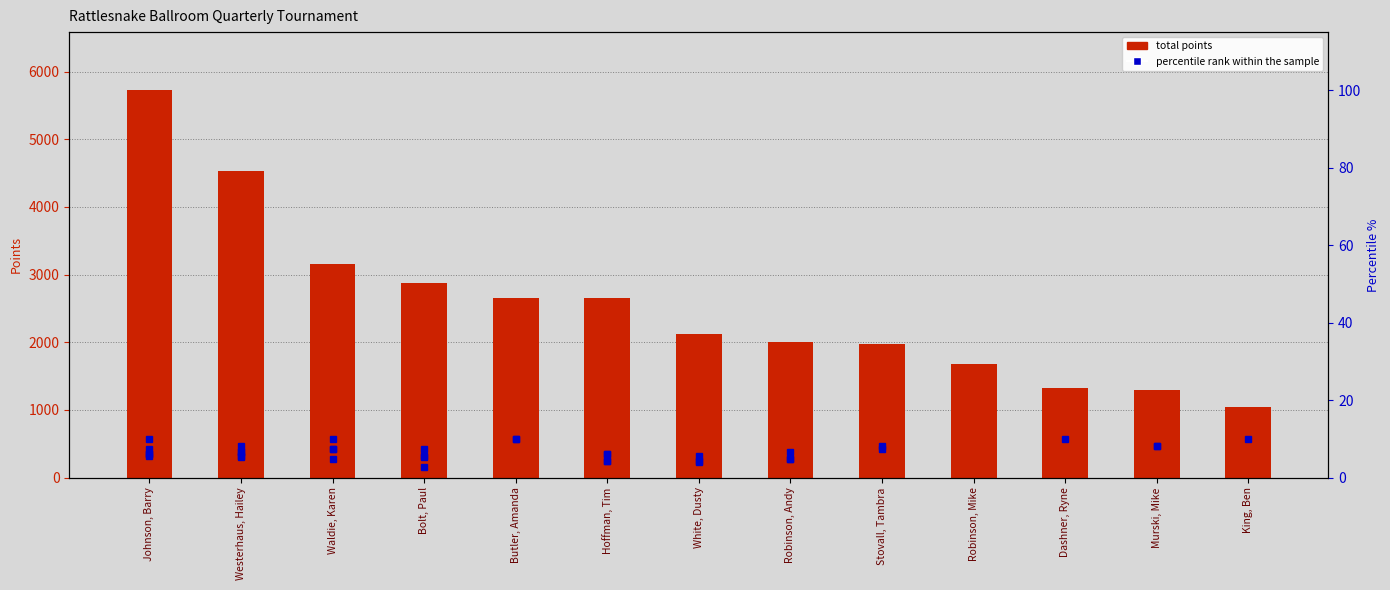

Is it true that the value at Dashner, Ryne is 820?

False